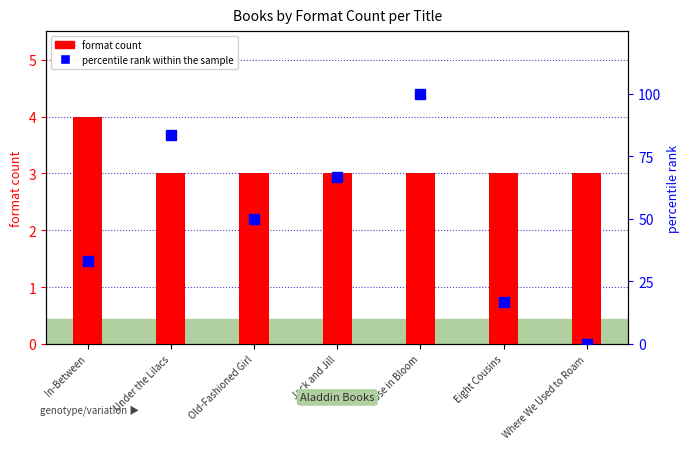

The value of percentile rank within the sample at Where We Used to Roam is -51.3. True or false?

False